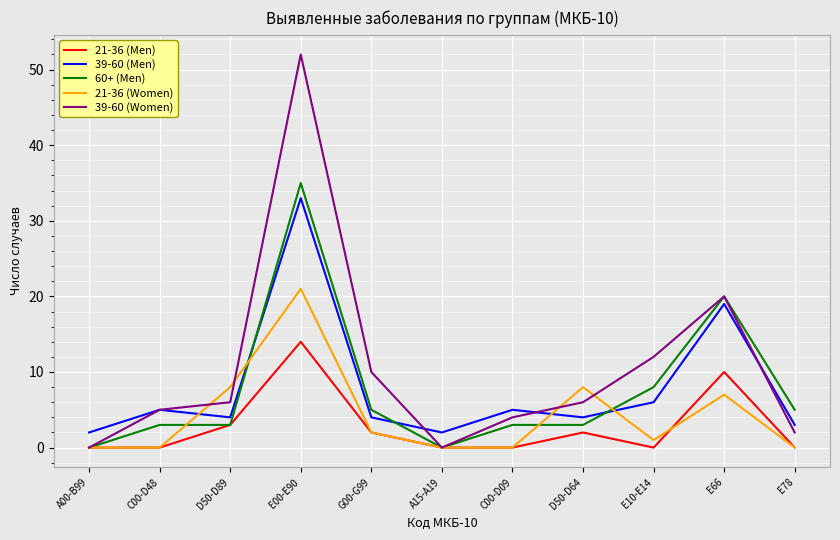

Reading left to right, what are all the values shown in this chart?

21-36 (Men): 0	0	3	14	2	0	0	2	0	10	0
39-60 (Men): 2	5	4	33	4	2	5	4	6	19	3
60+ (Men): 0	3	3	35	5	0	3	3	8	20	5
21-36 (Women): 0	0	8	21	2	0	0	8	1	7	0
39-60 (Women): 0	5	6	52	10	0	4	6	12	20	2